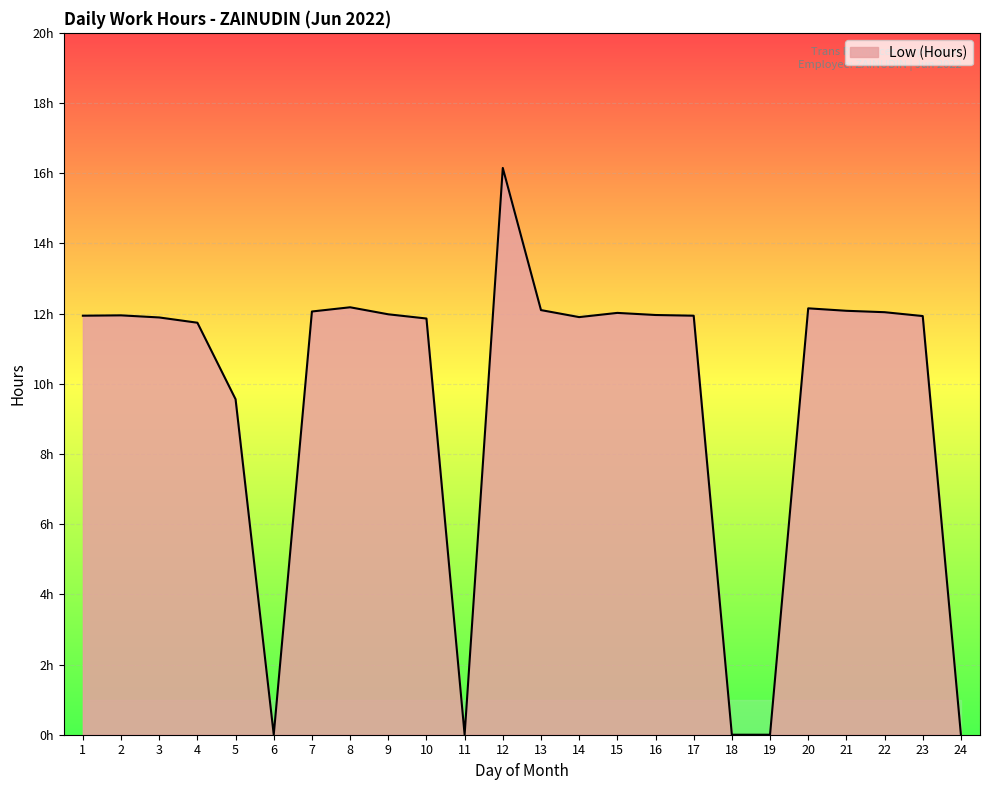

Reading left to right, what are all the values shown in this chart?

11.9	11.9	11.9	11.7	9.6	0.0	12.1	12.2	12.0	11.9	0.0	16.1	12.1	11.9	12.0	12.0	11.9	0.0	0.0	12.2	12.1	12.0	11.9	0.0